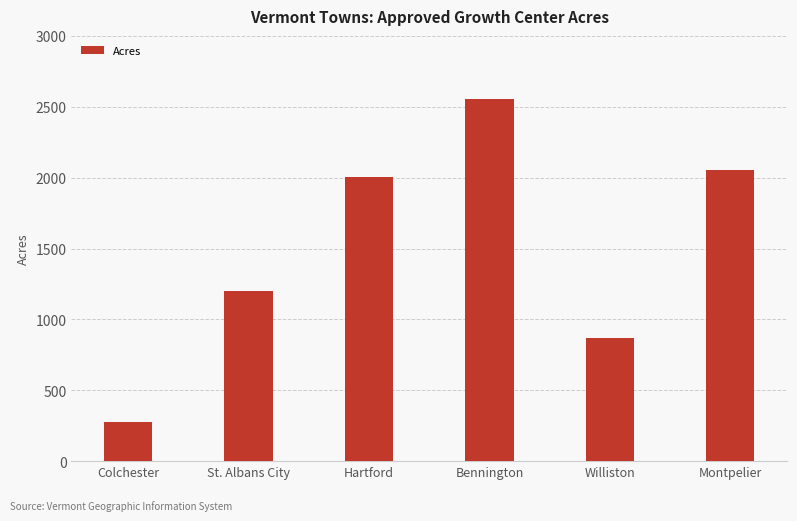

What is the value of the 2nd bar from the left?

1202.1